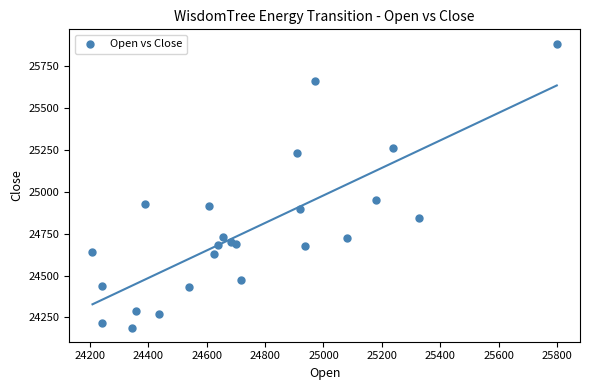

What is the range of Y values (max minus min)?

1698